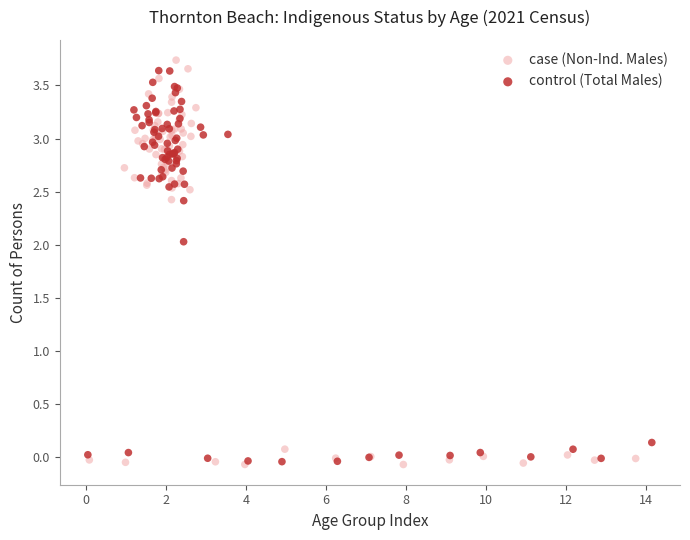

Which series has the widest spread of Y values?

case (Non-Ind. Males)